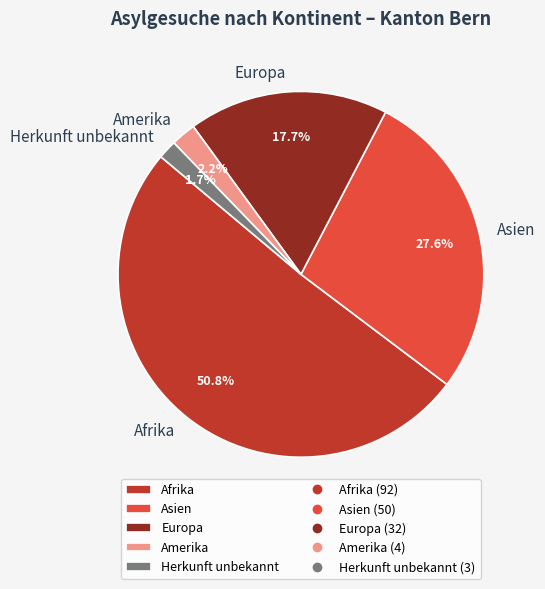

Is there any slice that represents more than half of the pie?

Yes